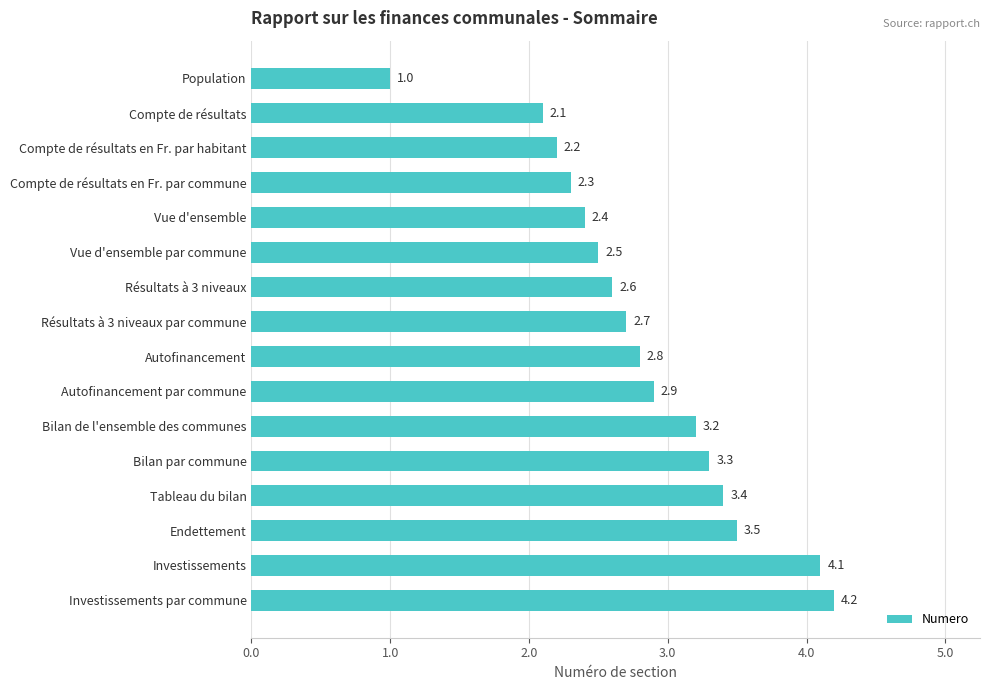

Which has a higher value, Investissements par commune or Investissements?

Investissements par commune